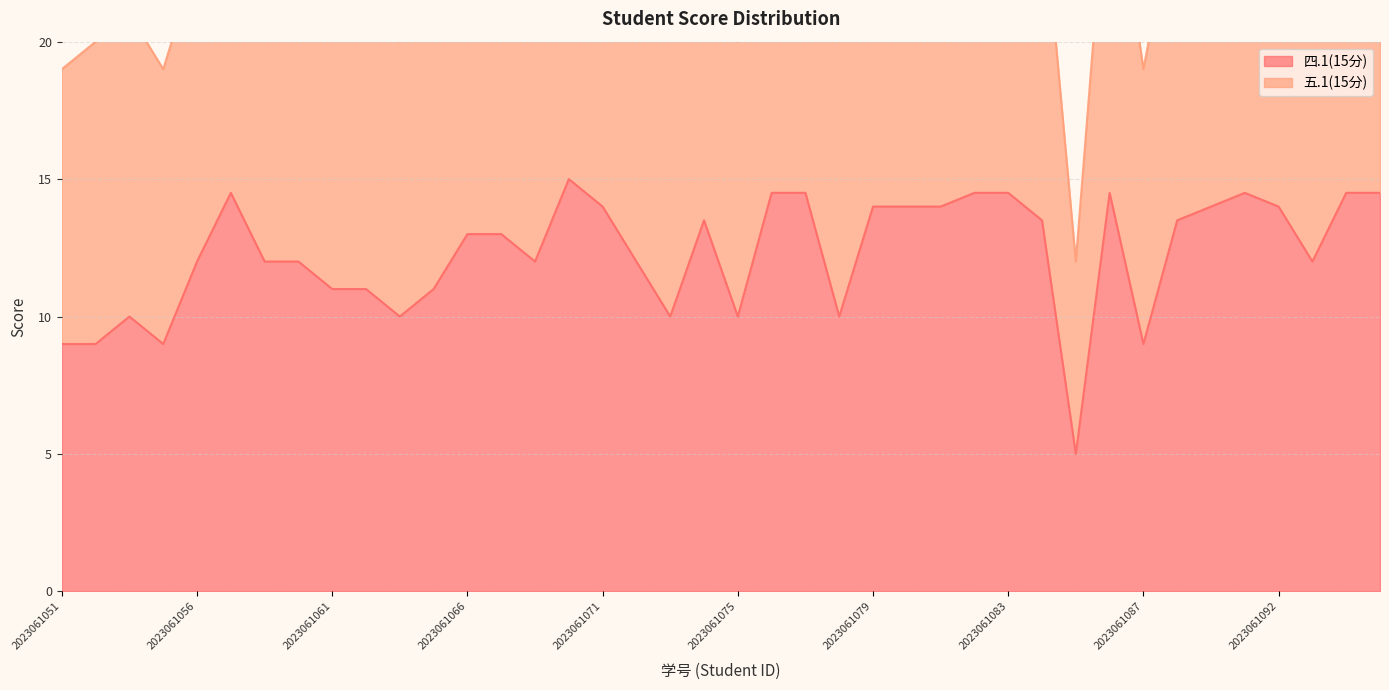

The chart shows a value of 20.0 at 2023061066. True or false?

False